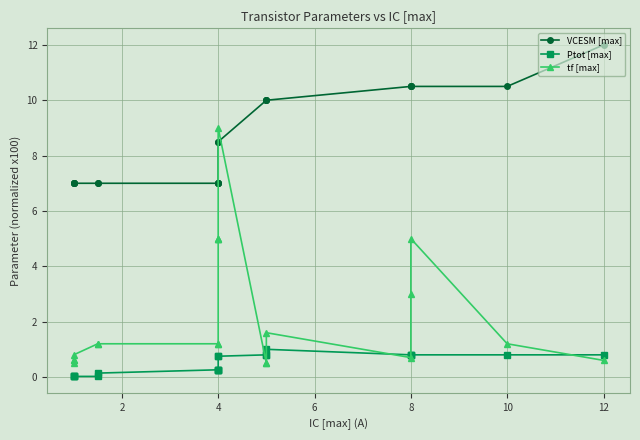

The value of Ptot [max] at 4 is 1.2. True or false?

False